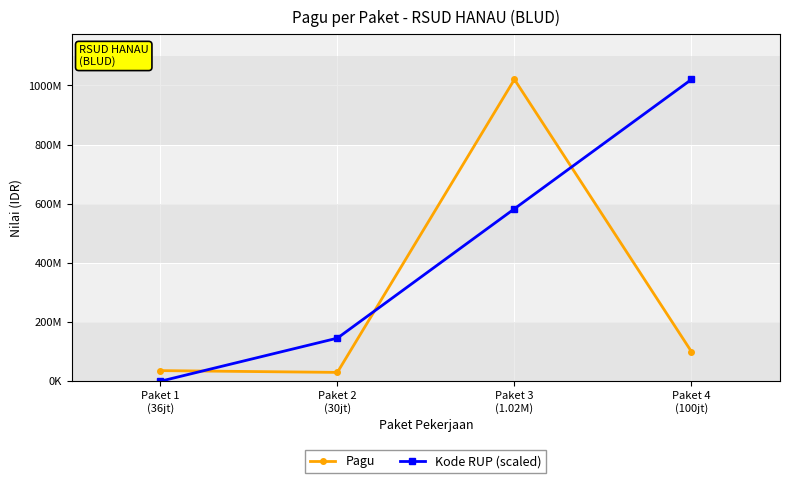

Which category has the highest value in the Kode RUP (scaled) series?

Paket 4
(100jt)